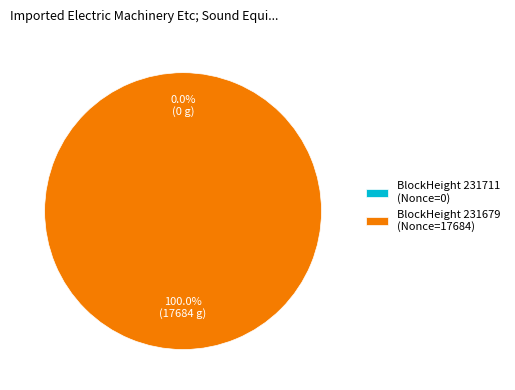

To the nearest percent, what is the combined percentage of 231711 and 231679?

100%